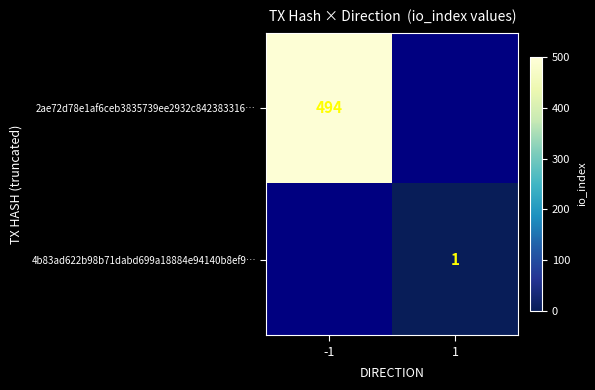

The value of 2ae72d78e1af6ceb3835739ee2932c842383316… at -1 is 494. True or false?

True